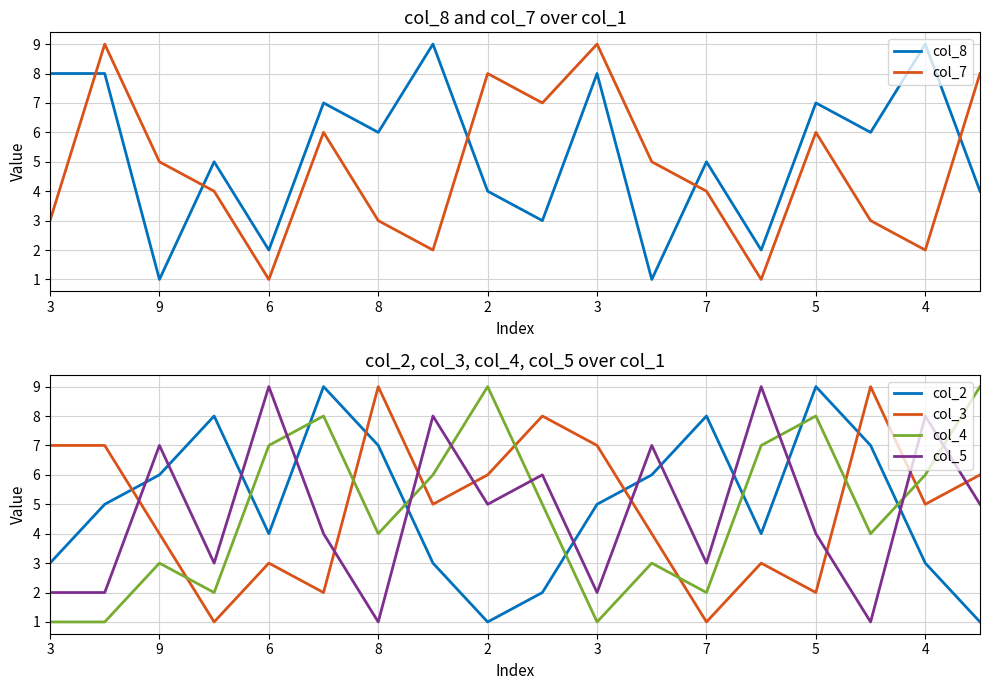

What is the sum of all col_8 values?

95